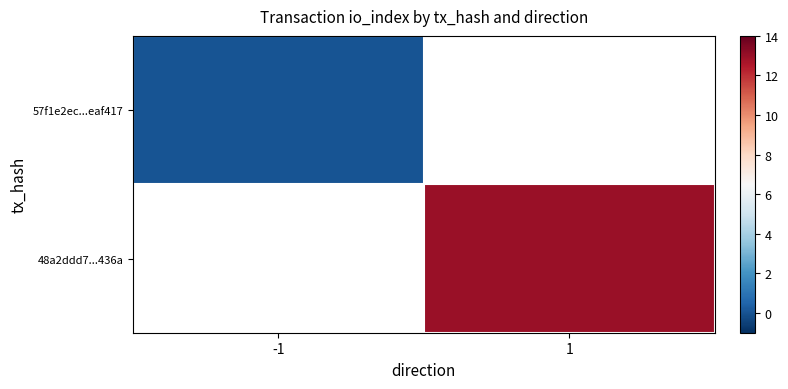

Is the value of 48a2ddd7...436a at 1 greater than the value of 57f1e2ec...eaf417 at -1?

Yes